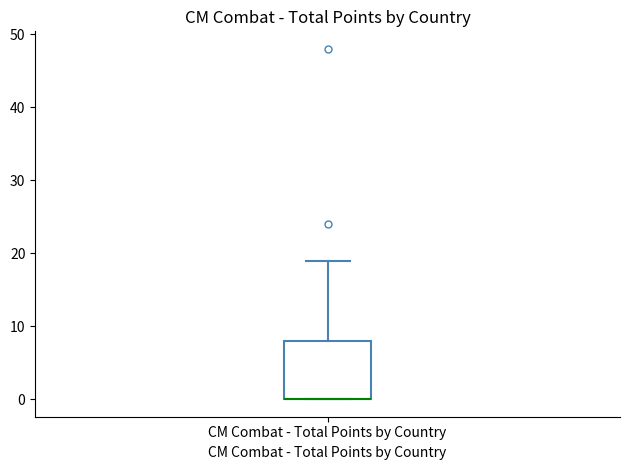

Transcribe this box plot: give where the median line is, the range the box spans, and where the two whiskers end, as read against the y-axis. The values are not printed on the chart, so give them approximately, as read against the axis.

median 0 (drawn on the box's lower edge), box 0 to 8, whiskers 0 to 19